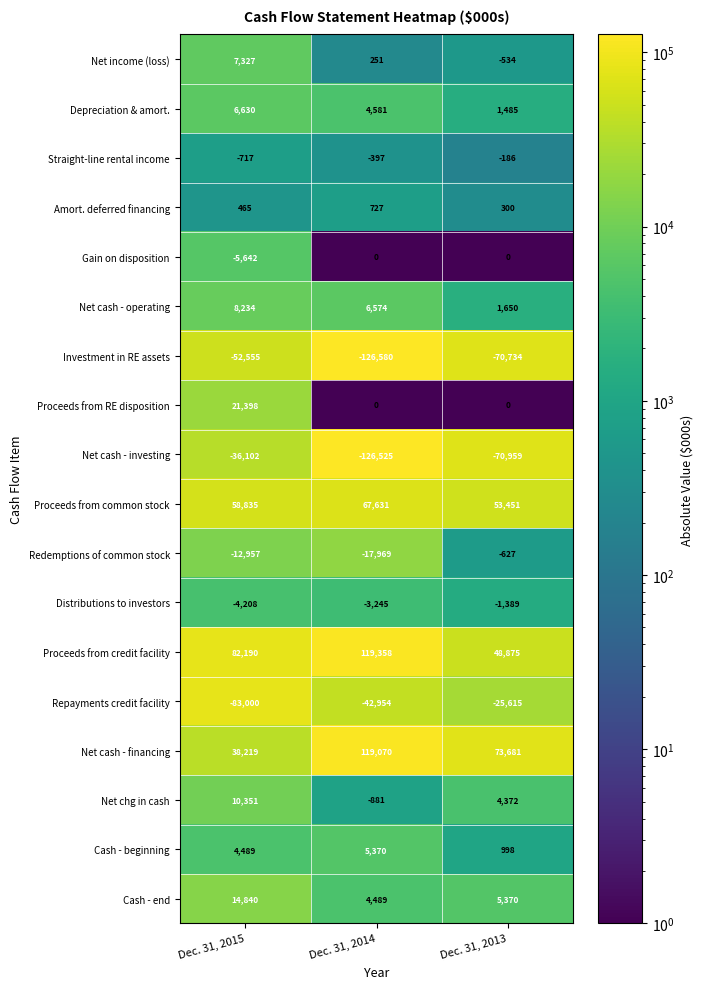

Rank the series at Dec. 31, 2015 from highest to lowest value.

Proceeds from credit facility, Proceeds from common stock, Net cash - financing, Proceeds from RE disposition, Cash - end, Net chg in cash, Net cash - operating, Net income (loss), Depreciation & amort., Cash - beginning, Amort. deferred financing, Straight-line rental income, Distributions to investors, Gain on disposition, Redemptions of common stock, Net cash - investing, Investment in RE assets, Repayments credit facility